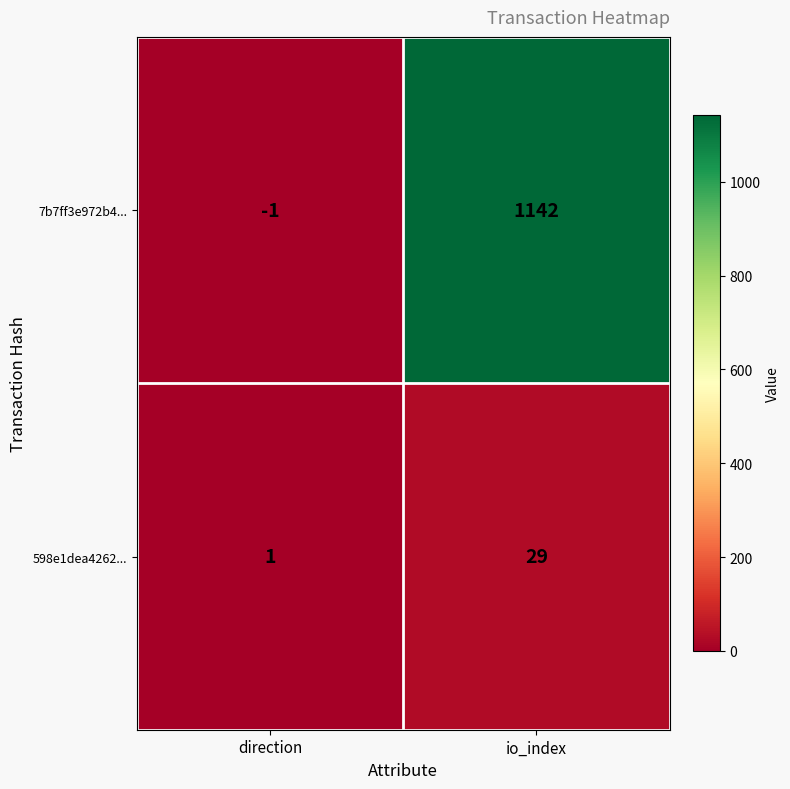

List the series in order of their overall mean, lowest first.

598e1dea4262..., 7b7ff3e972b4...